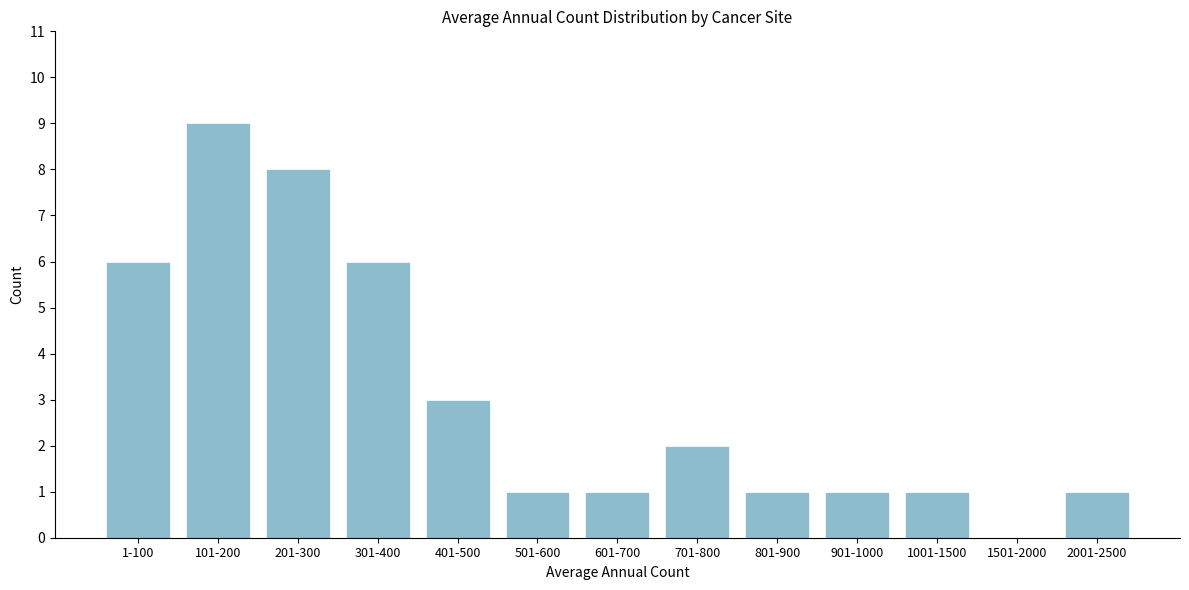

Reading left to right, extract all data points from this chart.

1-100=6	101-200=9	201-300=8	301-400=6	401-500=3	501-600=1	601-700=1	701-800=2	801-900=1	901-1000=1	1001-1500=1	1501-2000=0	2001-2500=1